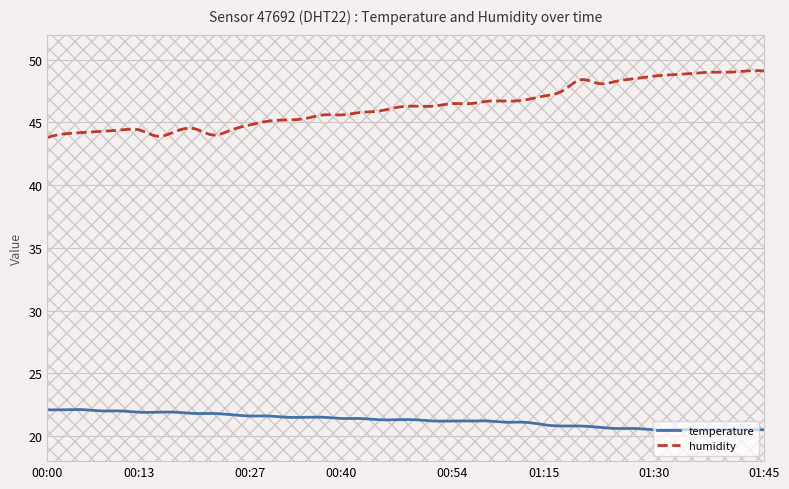

How many categories are shown in the chart?

40